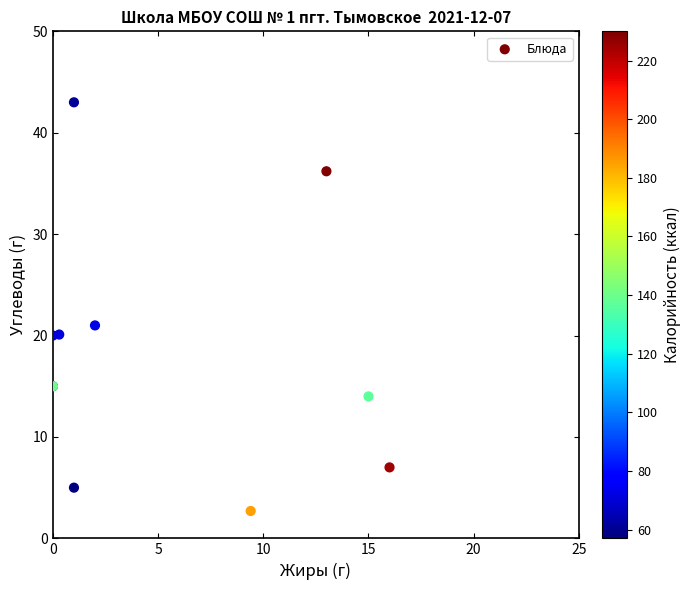

What Y value in the scatter plot is closest to 22?

21.0